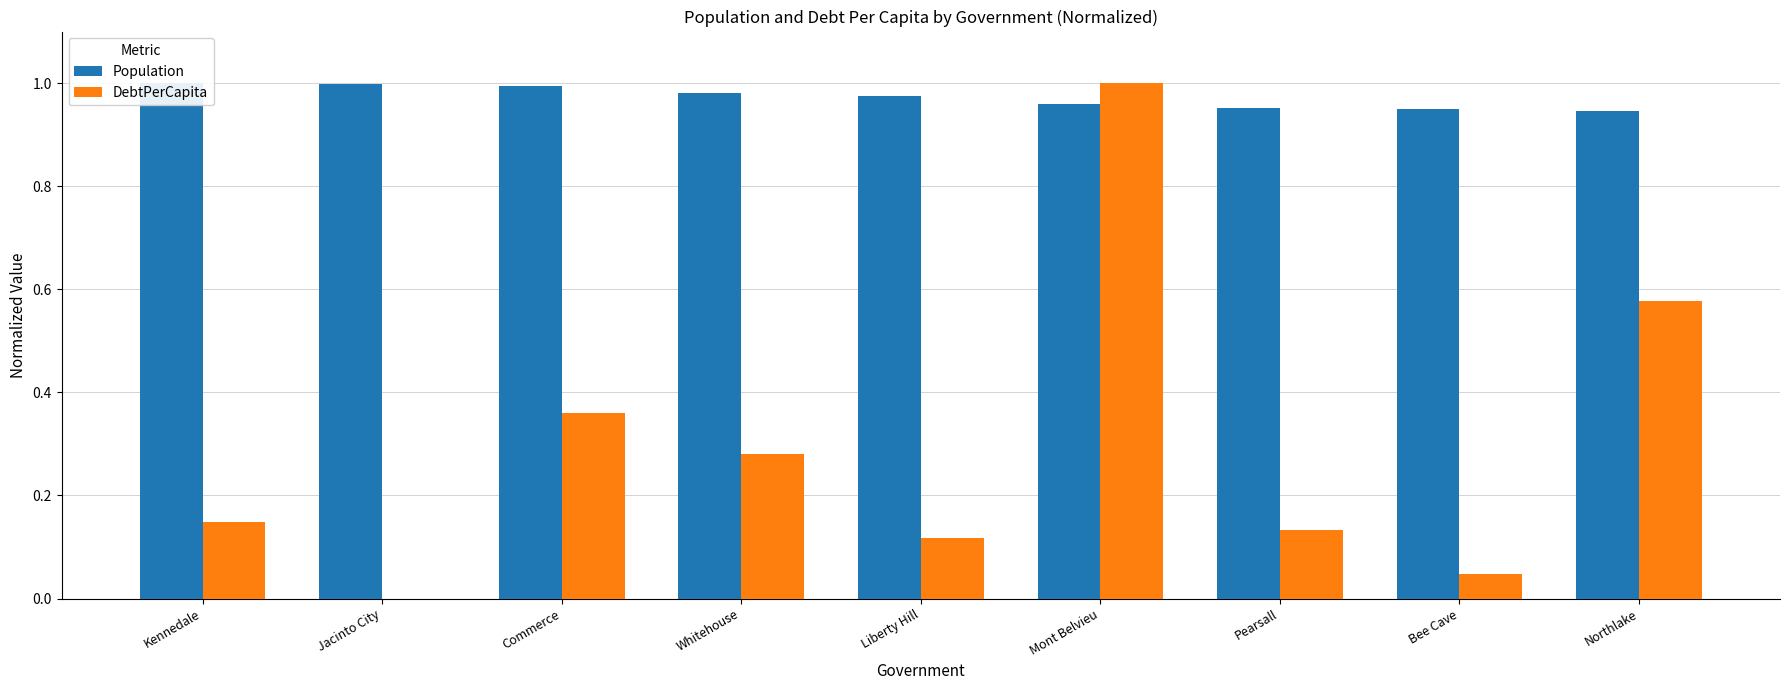

How many positive values does the DebtPerCapita series have?

8